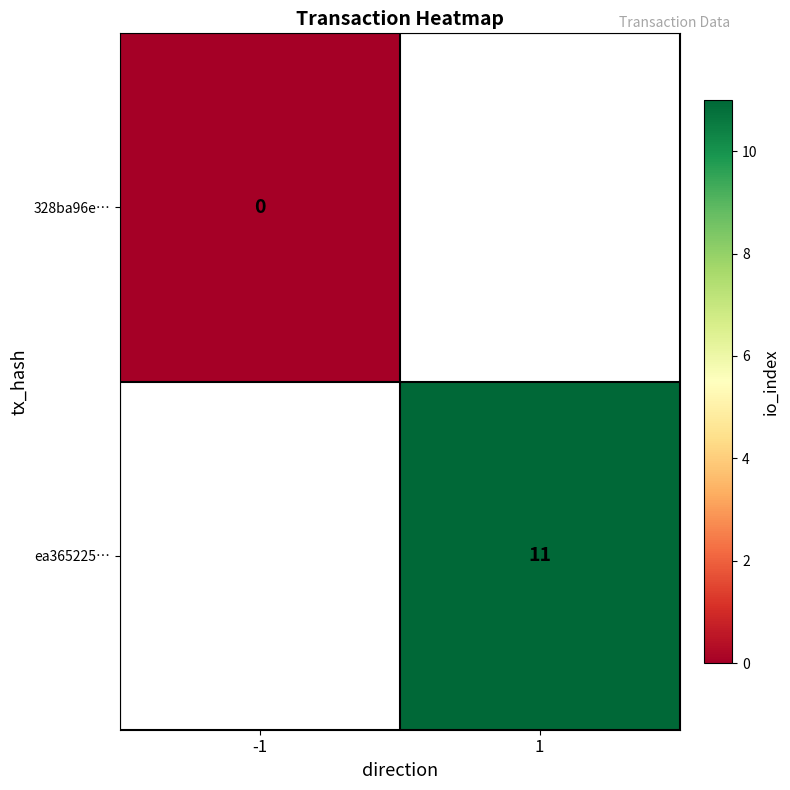

True or false: ea365225… has a value of 7 at 1.

False